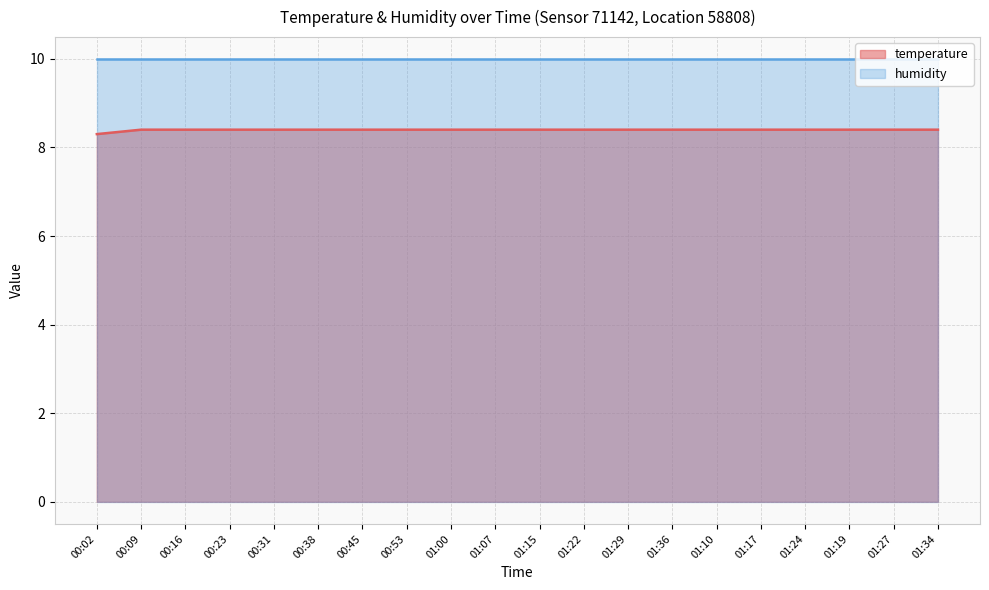

Where is the data nearest to the value 8?

00:02